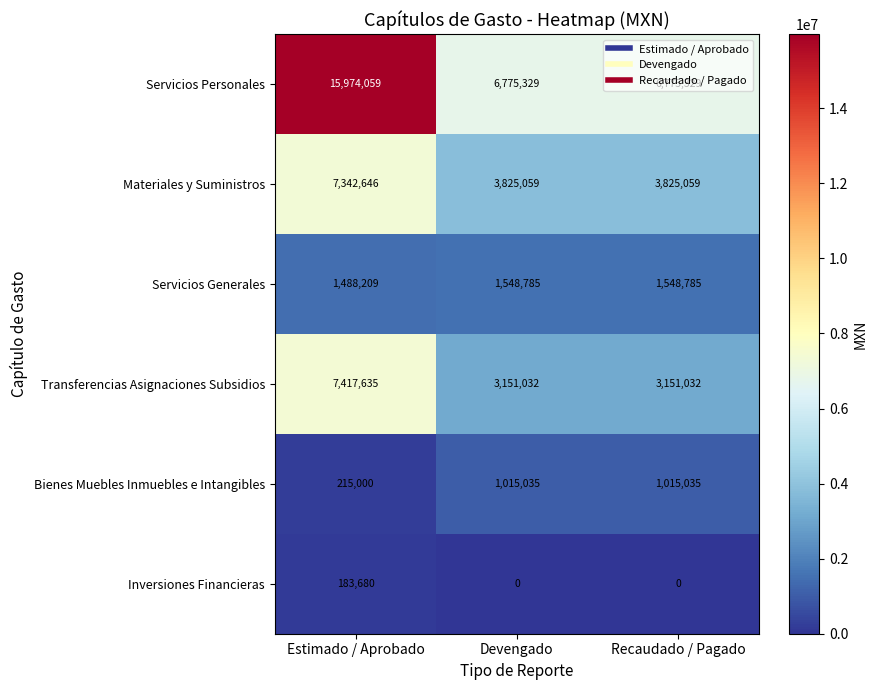

True or false: Servicios Personales has a value of 10675747 at Recaudado / Pagado.

False